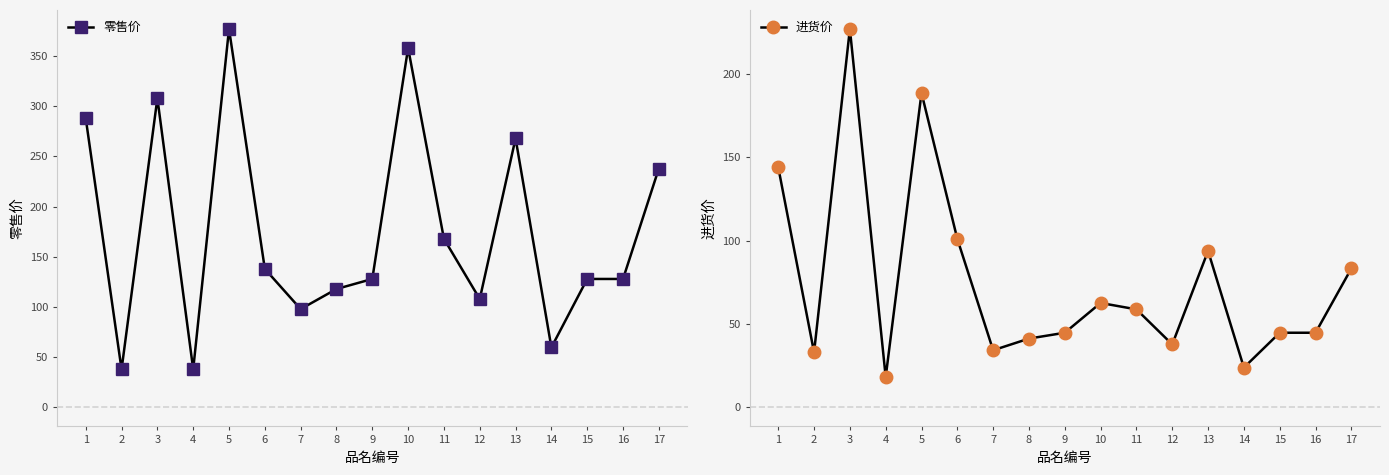

What is the difference between the maximum and minimum values in the 进货价 series?

208.6